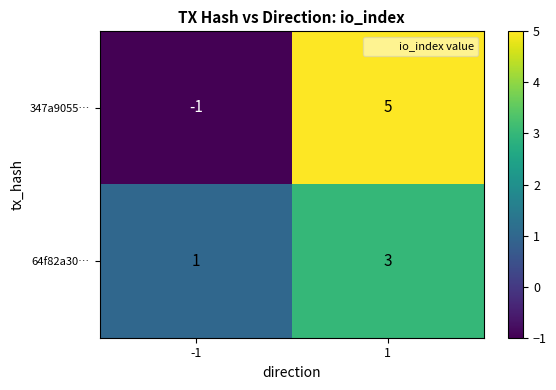

What value does the 64f82a30… series have at 1?

3